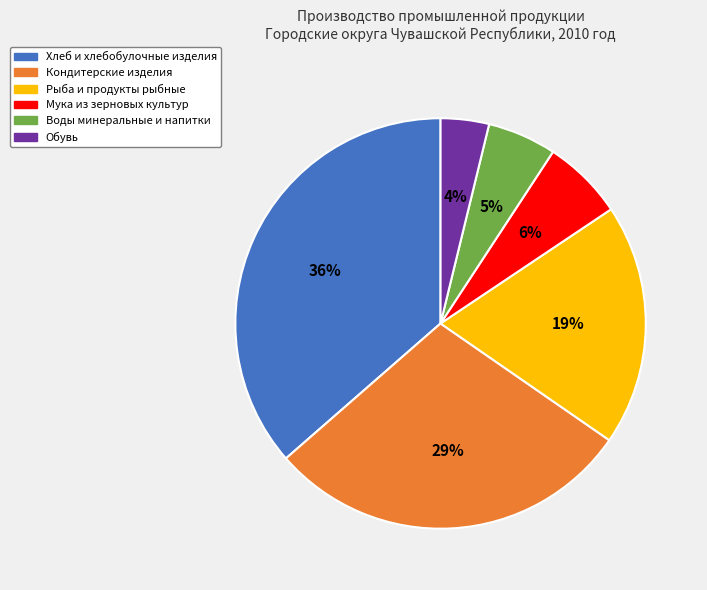

The Кондитерские изделия slice represents 29% of the pie. True or false?

True